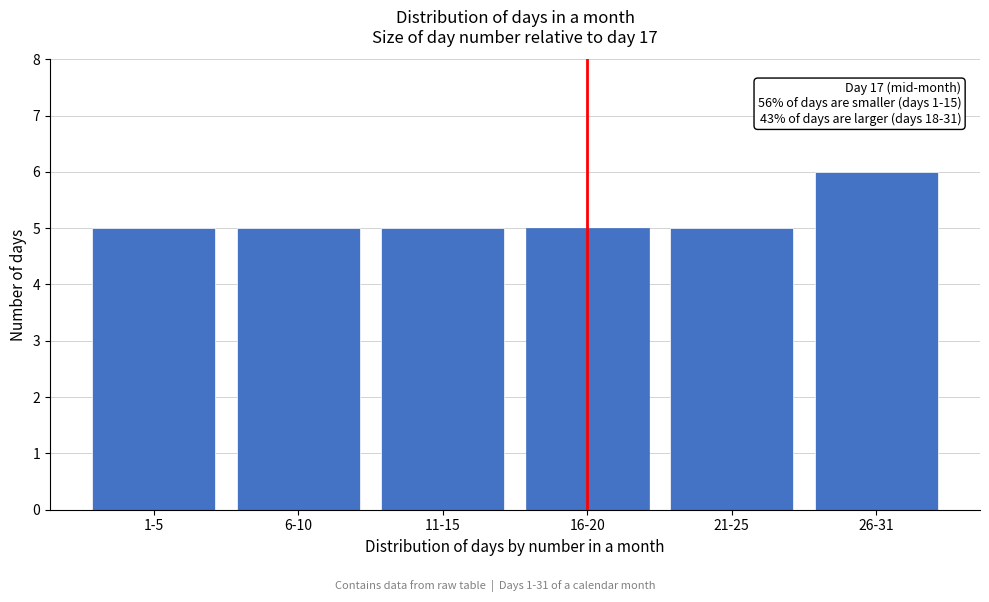

Reading left to right, list all the values displayed in this chart.

1-5=5	6-10=5	11-15=5	16-20=5	21-25=5	26-31=6